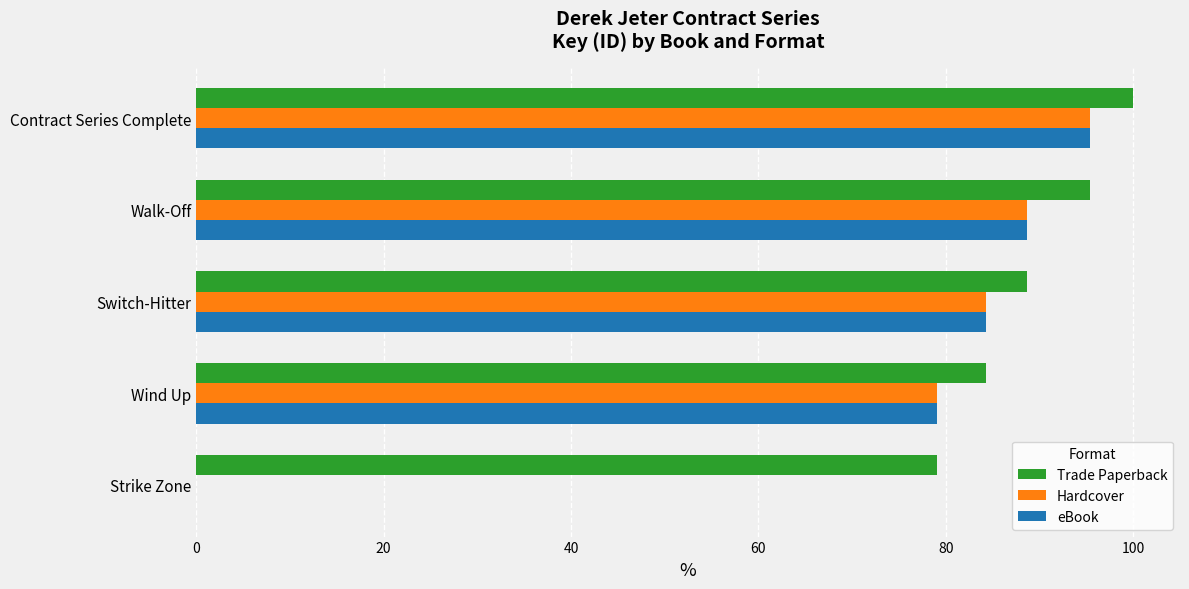

Which label corresponds to the largest value in the chart?

Contract Series Complete